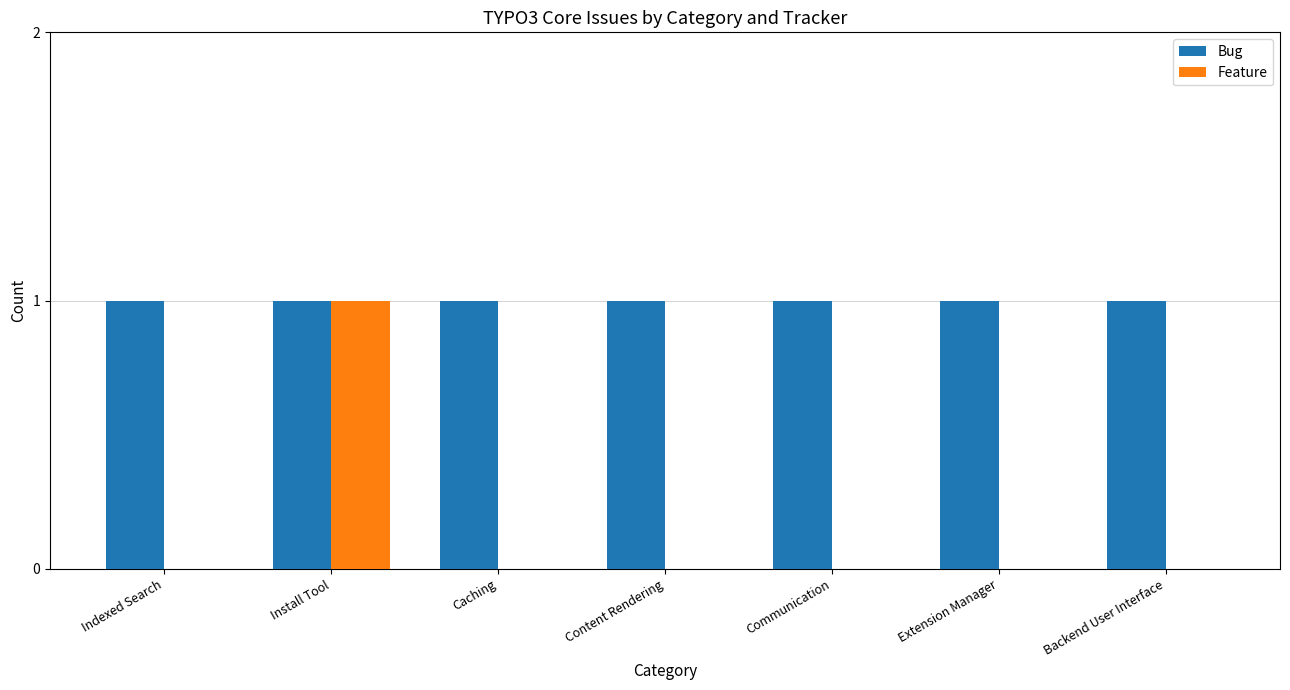

The value of Bug at Indexed Search is 1. True or false?

True